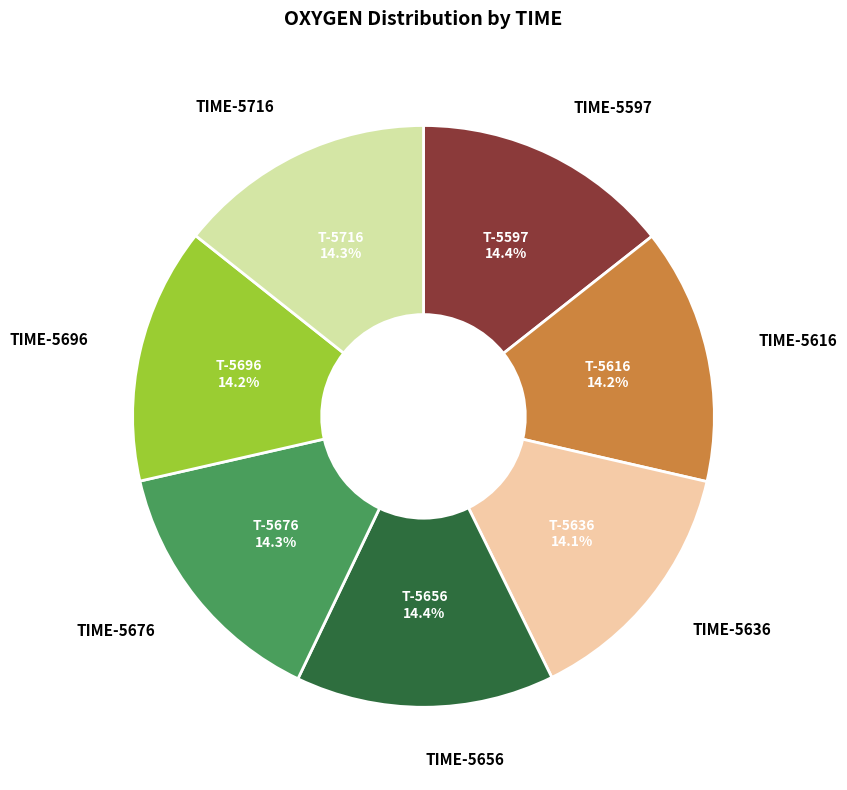

Count the number of slices in the pie.

7